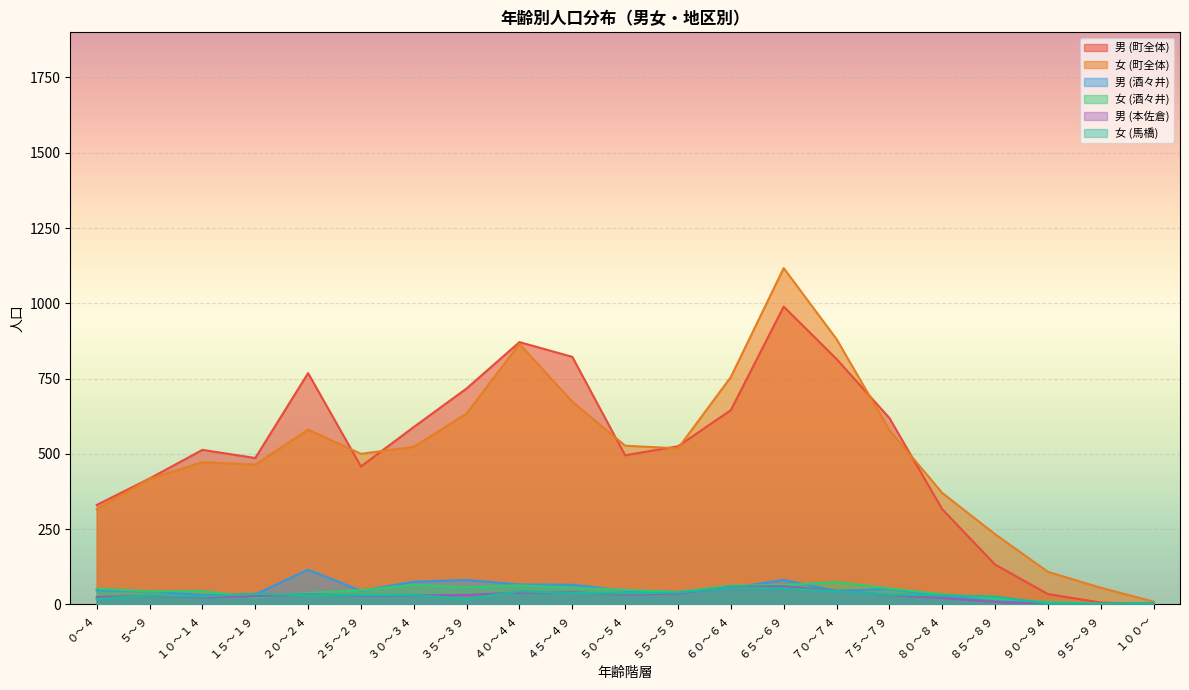

Which series has the widest spread of values?

女 (町全体)